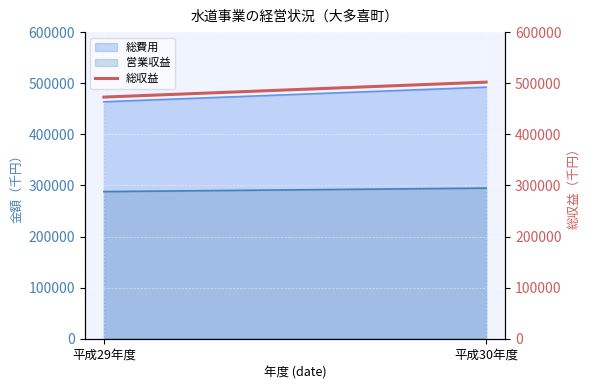

Which category has the highest value across all series?

平成30年度